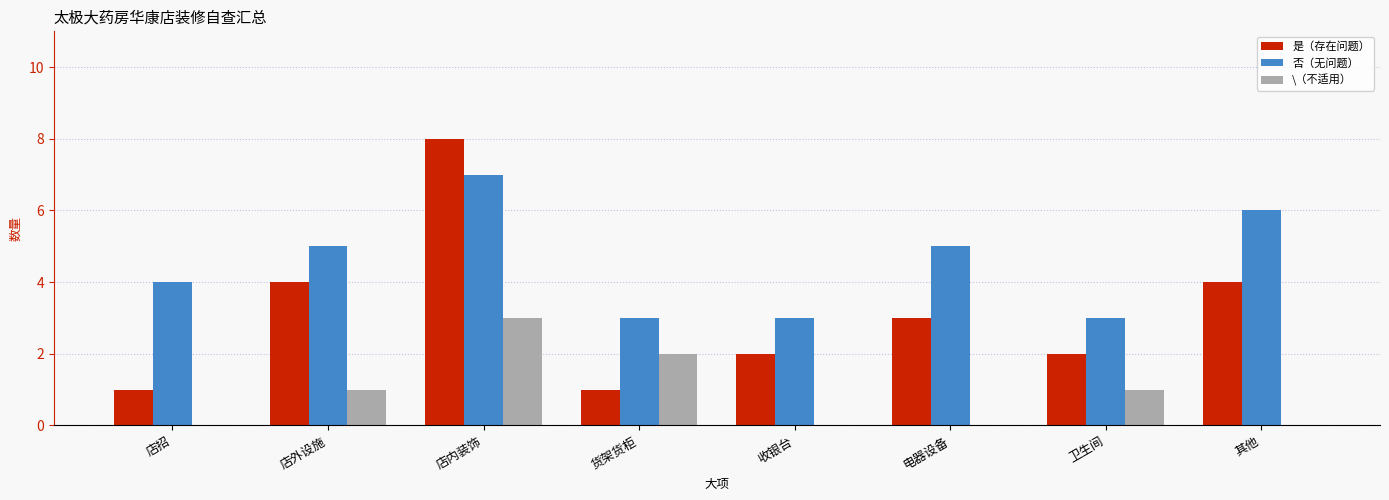

What is the sum of the 是（存在问题） values at 店外设施 and 店内装饰?

12